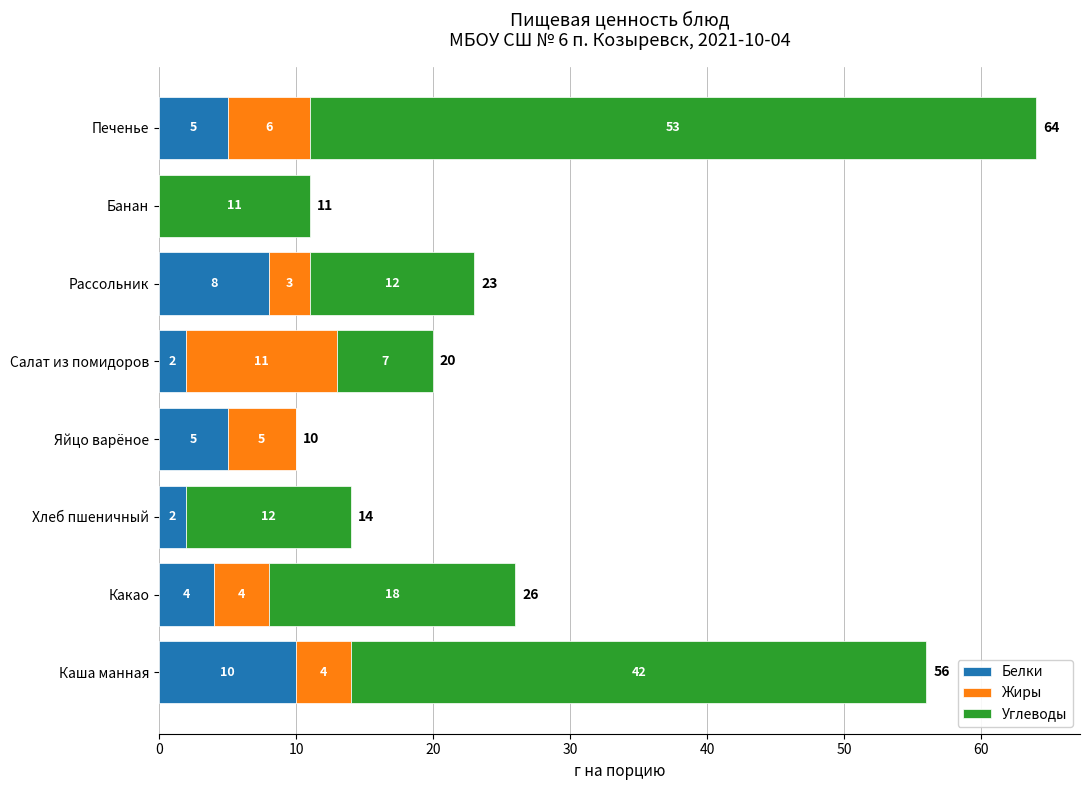

Which category has the highest value in the Белки series?

Каша манная